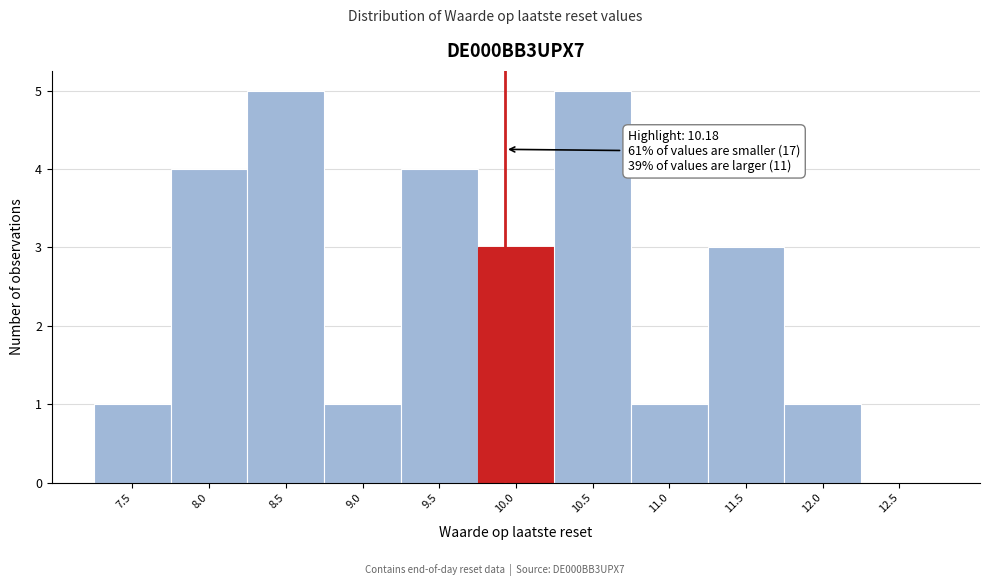

Reading left to right, what are all the values shown in this chart?

7.5=1	8.0=4	8.5=5	9.0=1	9.5=4	10.0=3	10.5=5	11.0=1	11.5=3	12.0=1	12.5=0